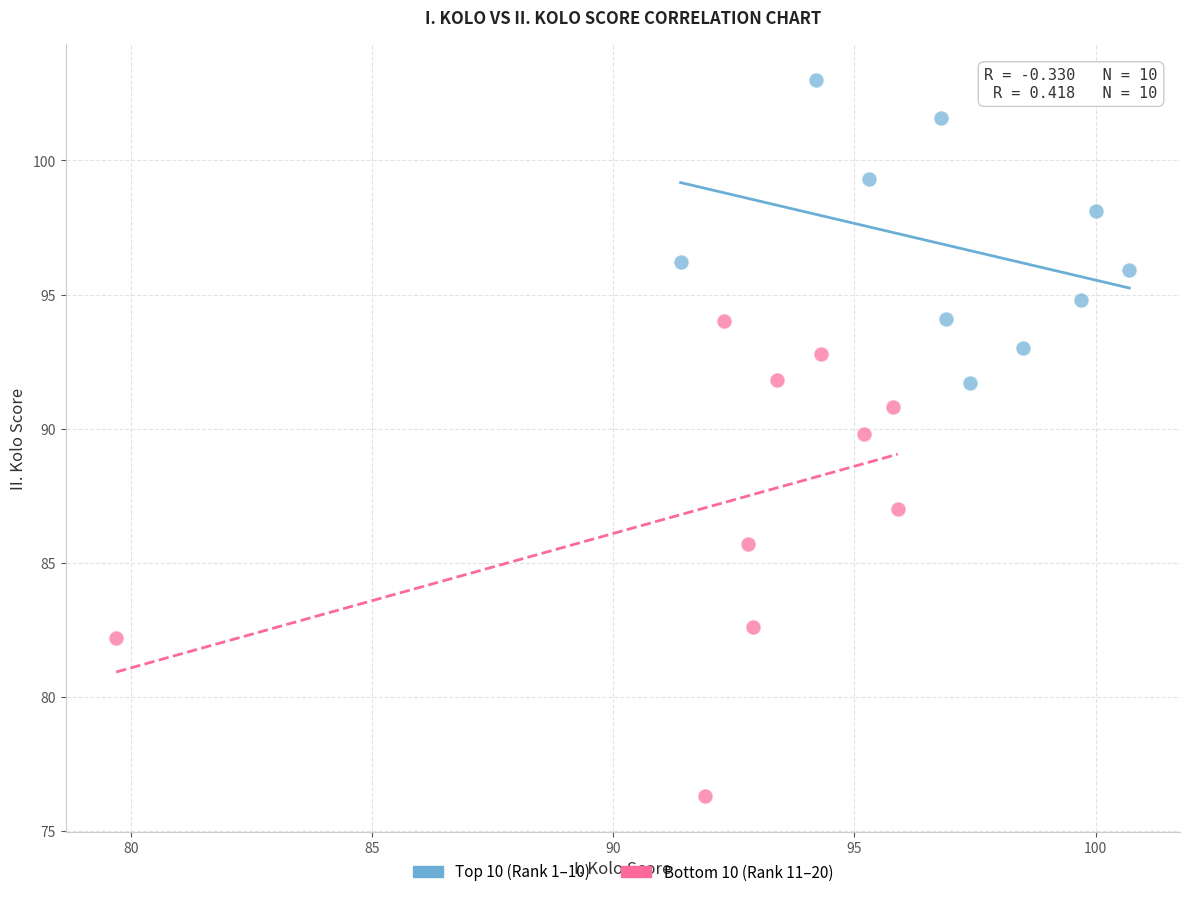

Which series contains the highest Y value?

Top 10 (Rank 1–10)